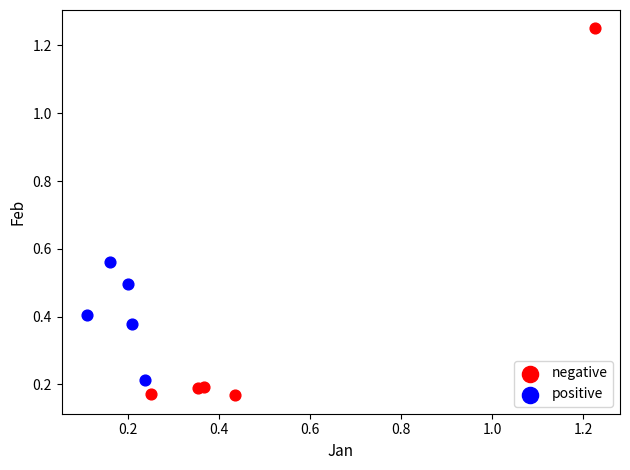

Which series reaches the maximum Y coordinate?

negative